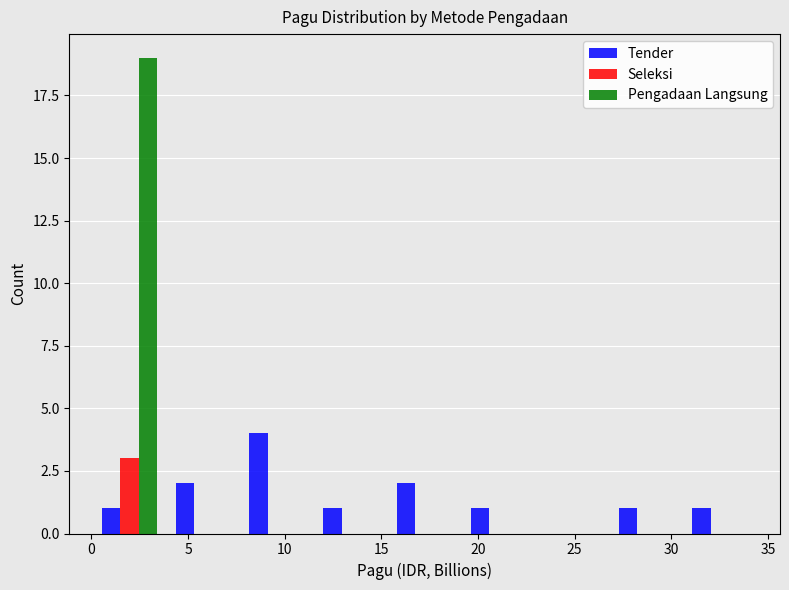

What is the height of the Seleksi bar covering 0.0 to 4.0 on the x-axis? Neither the bar edges nor the heights are printed on the chart, so give them approximately, as read against the axes.

3